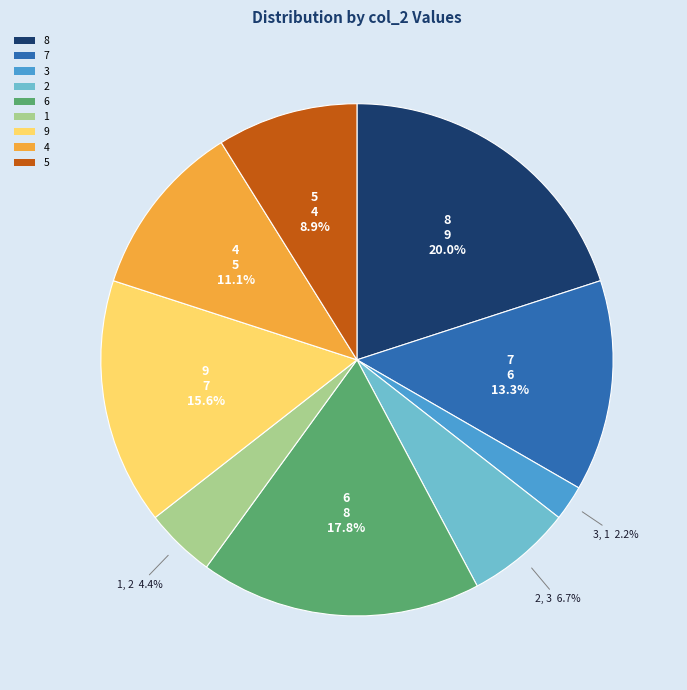

Does 2 represent more than half of the total?

No